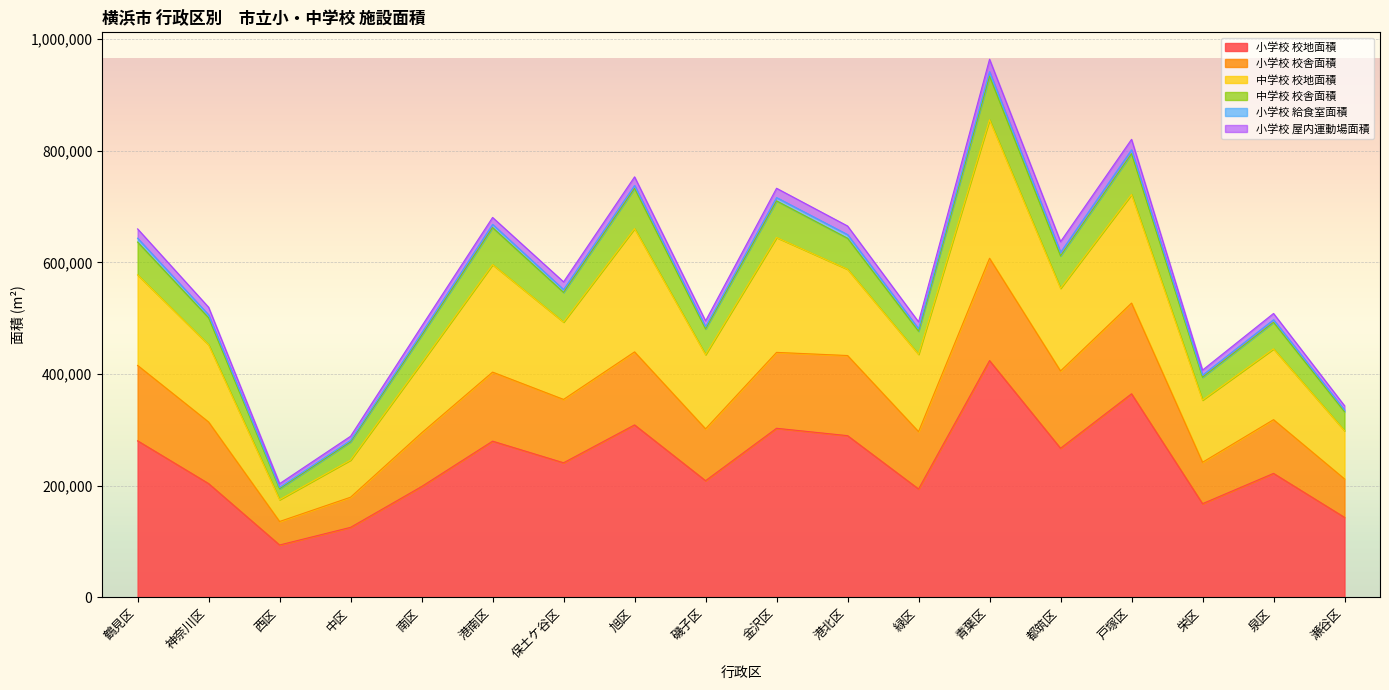

Rank the categories by 小学校 校地面積 value from lowest to highest.

西区, 中区, 瀬谷区, 栄区, 緑区, 南区, 神奈川区, 磯子区, 泉区, 保土ケ谷区, 都筑区, 港南区, 鶴見区, 港北区, 金沢区, 旭区, 戸塚区, 青葉区